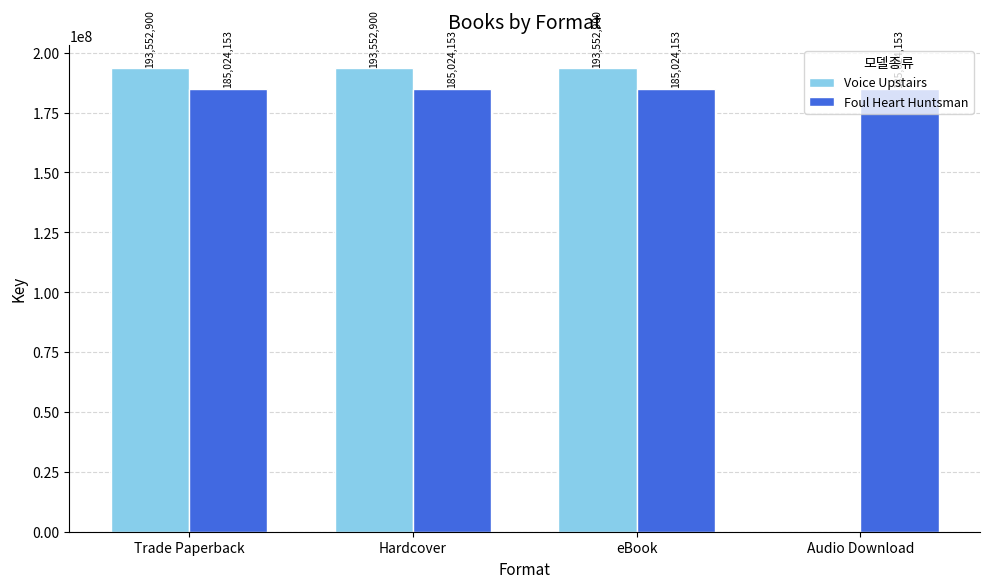

Is the value of Voice Upstairs at Trade Paperback greater than the value of Foul Heart Huntsman at Audio Download?

Yes